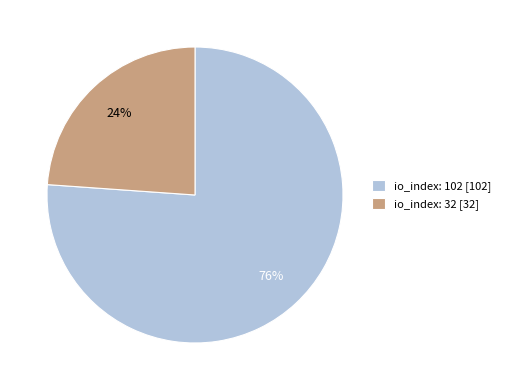

Is it true that io_index: 32 is 24% of the pie?

True